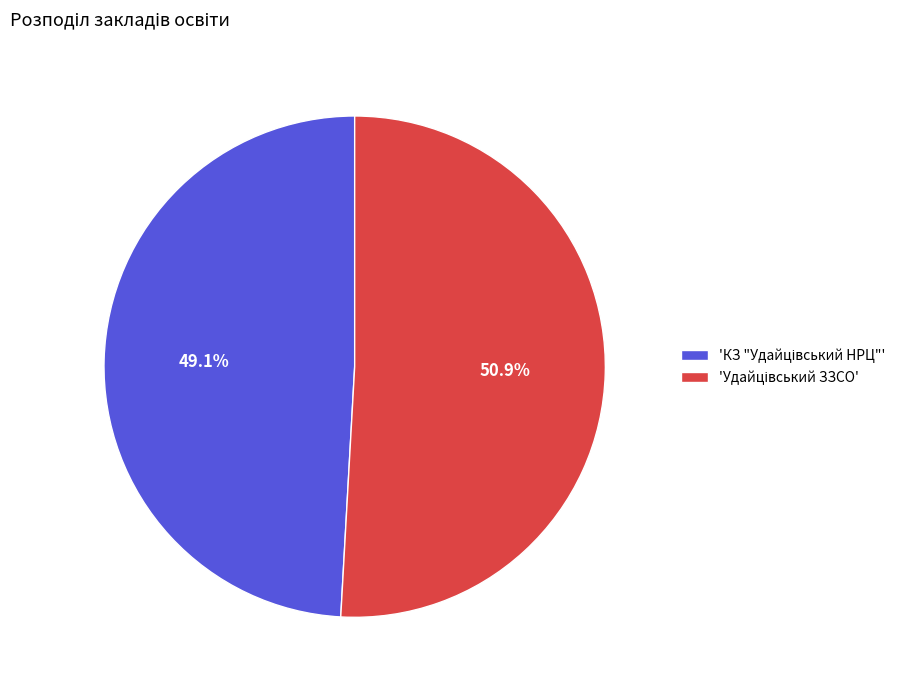

Is there any slice that represents more than half of the pie?

Yes